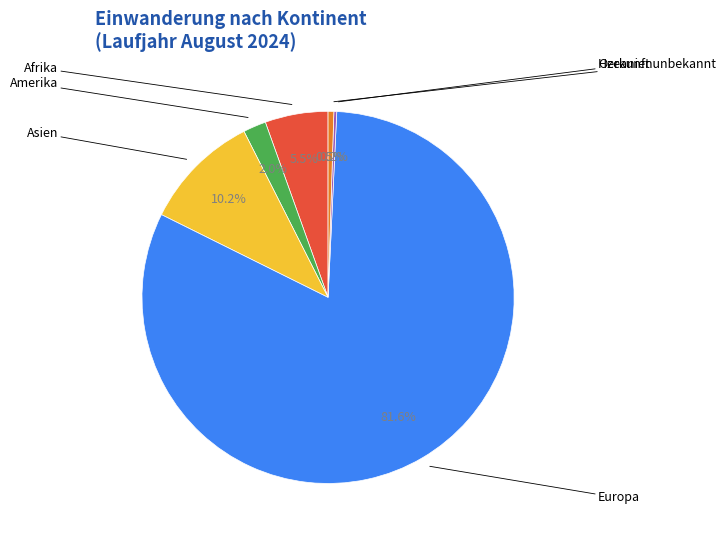

Is there any slice that represents more than half of the pie?

Yes